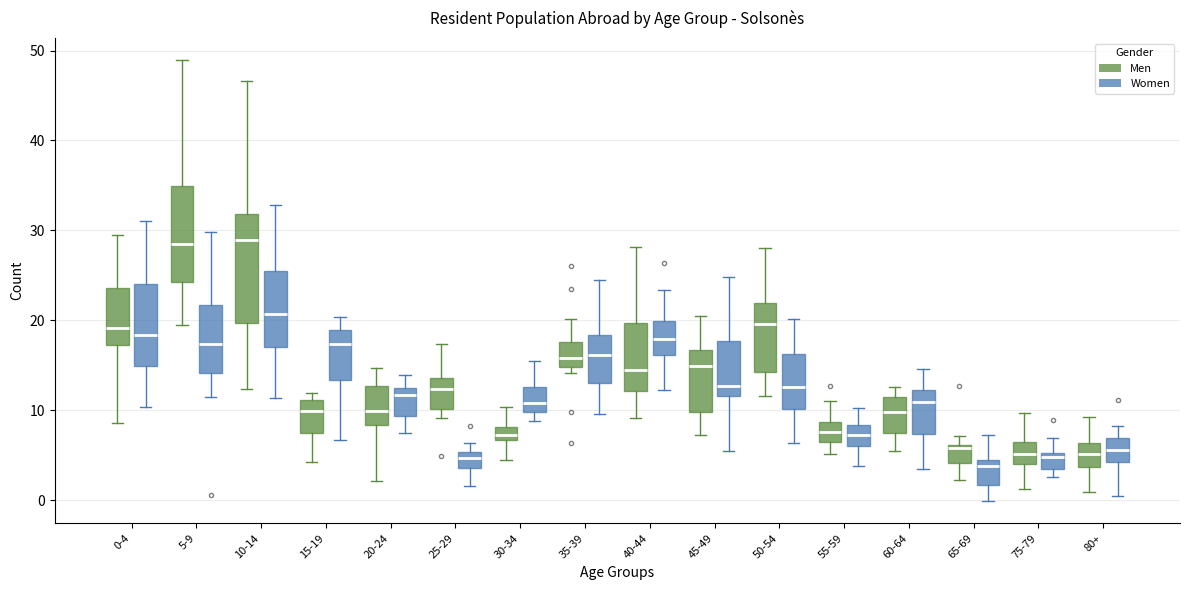

Which box is the tallest, from its lower edge to its upper edge?

10-14 (Men)